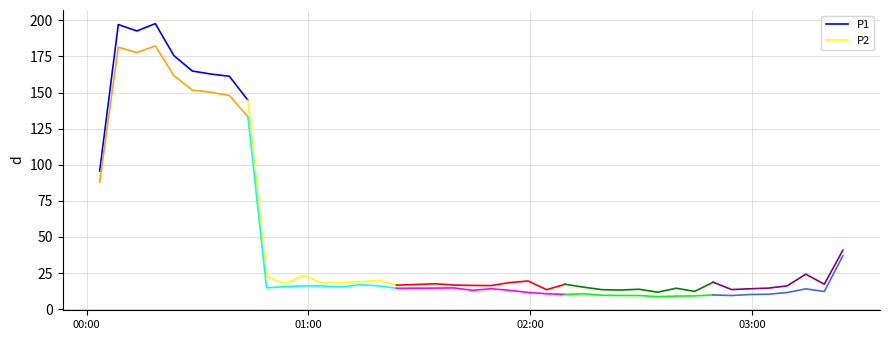

Which series has the largest total across all categories?

P1